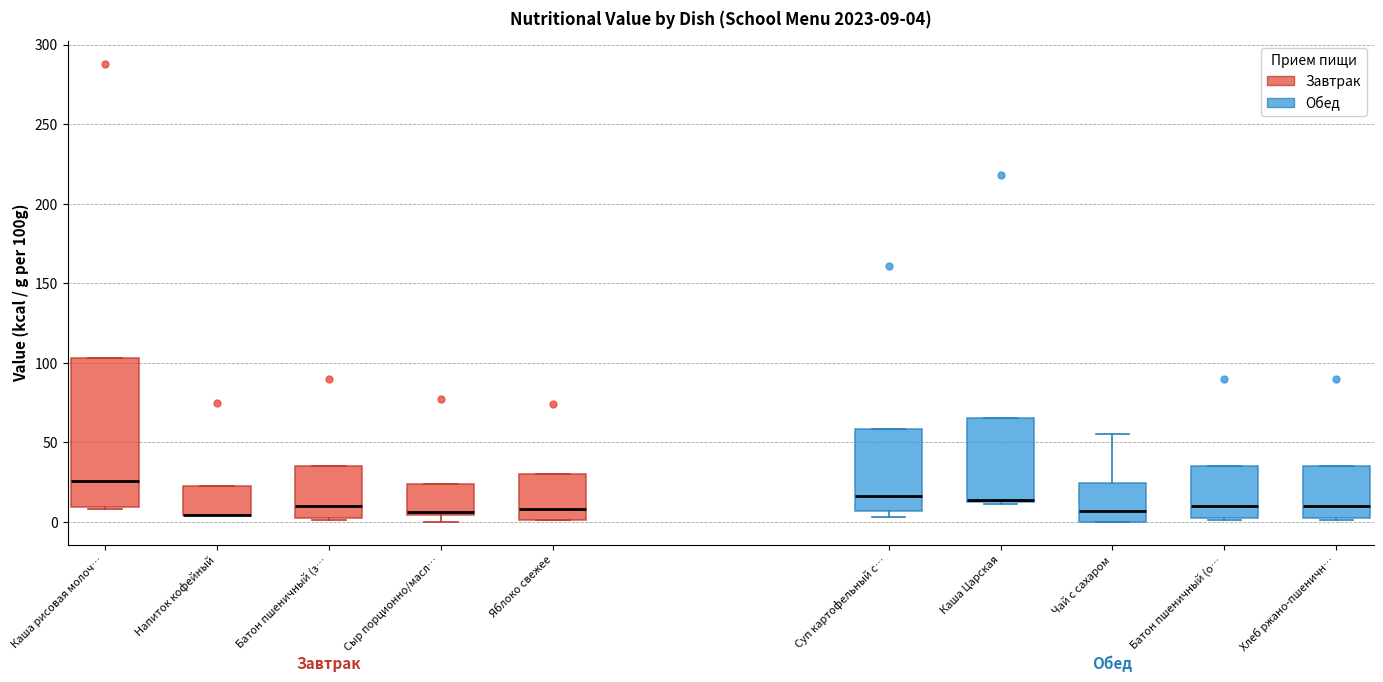

Comparing the boxes themselves (not the whiskers), which one is the tallest?

Каша рисовая молоч…